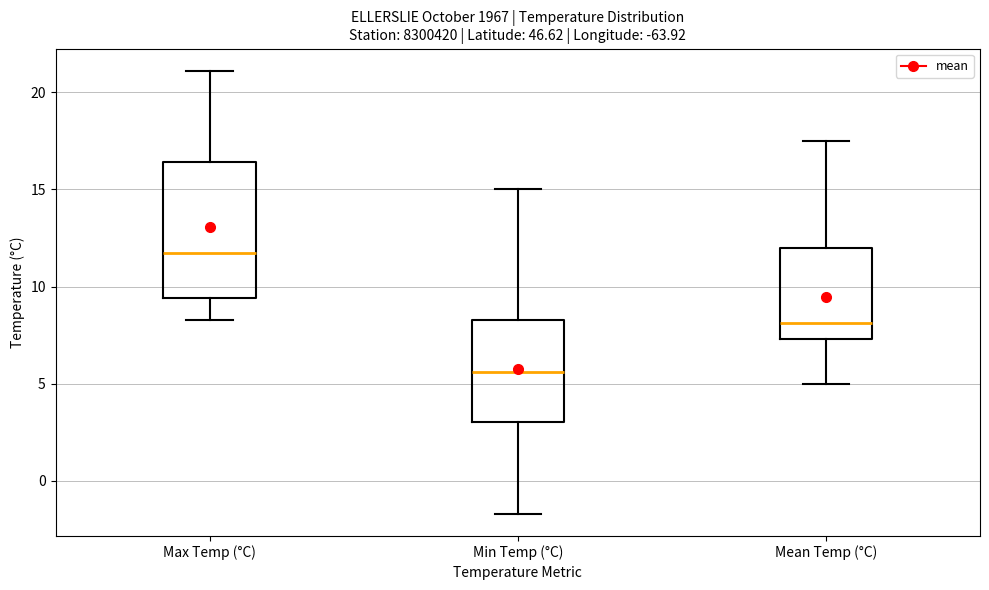

Reading left to right, transcribe this box plot: for each box, give where its median line is, the range the box spans, and where its two whiskers end, as read against the y-axis. The values are not printed on the chart, so give them approximately, as read against the axis.

Max Temp (°C): median 11.5, box 9.5 to 16.5, whiskers 8.5 to 21.0
Min Temp (°C): median 5.5, box 3.0 to 8.5, whiskers -1.5 to 15.0
Mean Temp (°C): median 8.0, box 7.5 to 12.0, whiskers 5.0 to 17.5